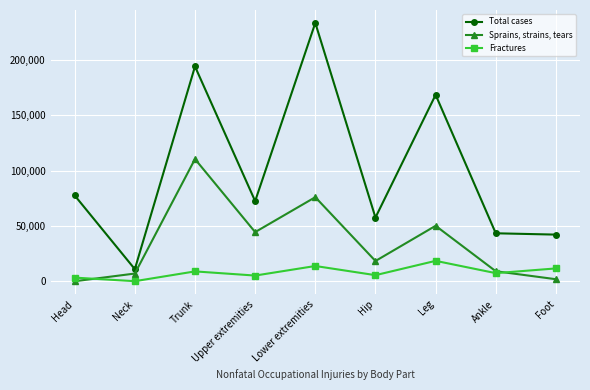

At which label does Total cases reach its minimum?

Neck